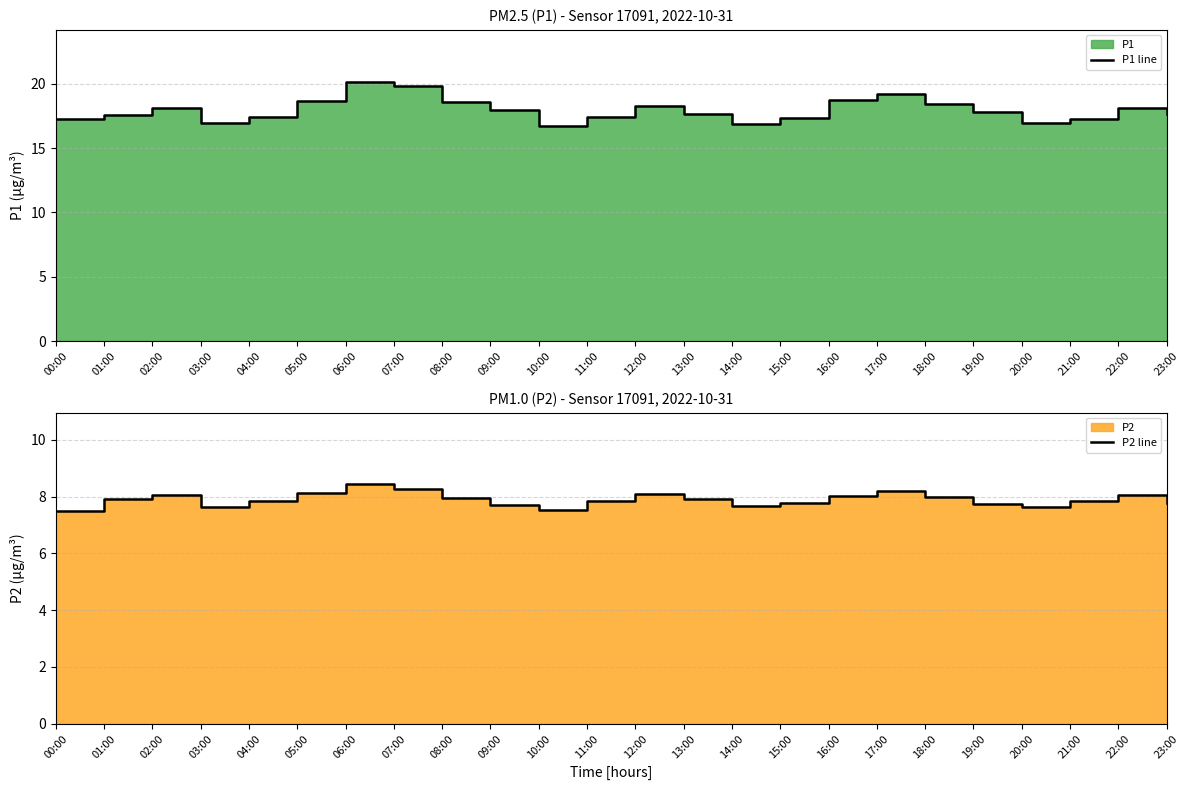

How many interior local peaks does the P1 line series have?

5